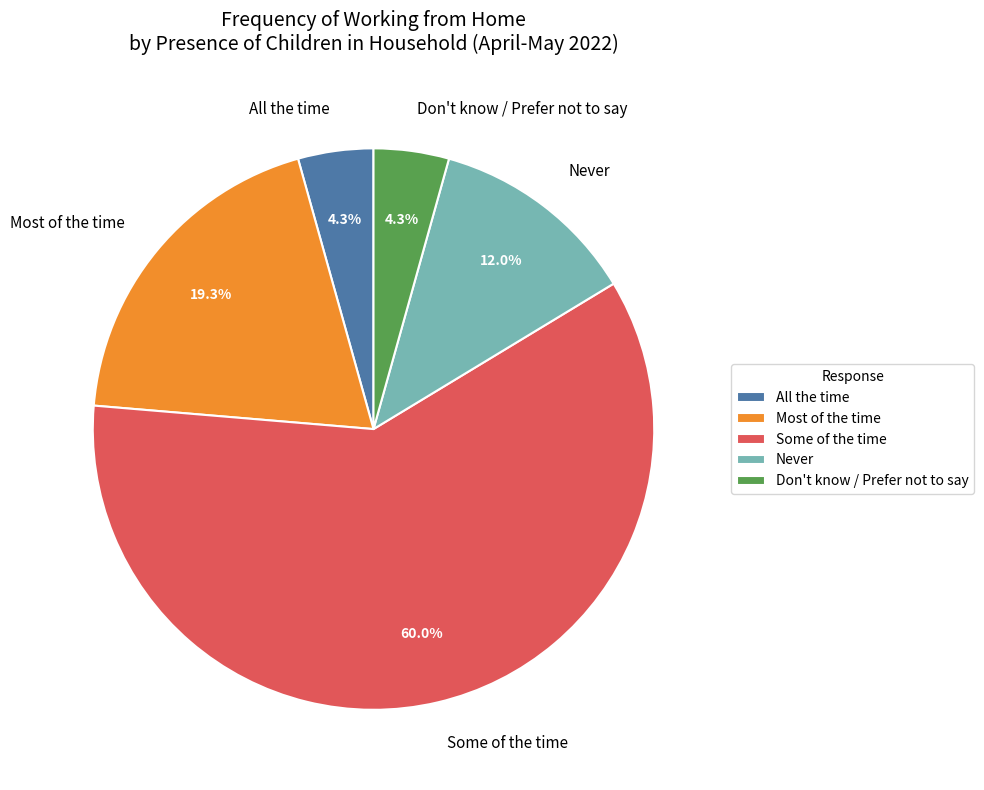

Which category has the biggest portion of the pie?

Some of the time